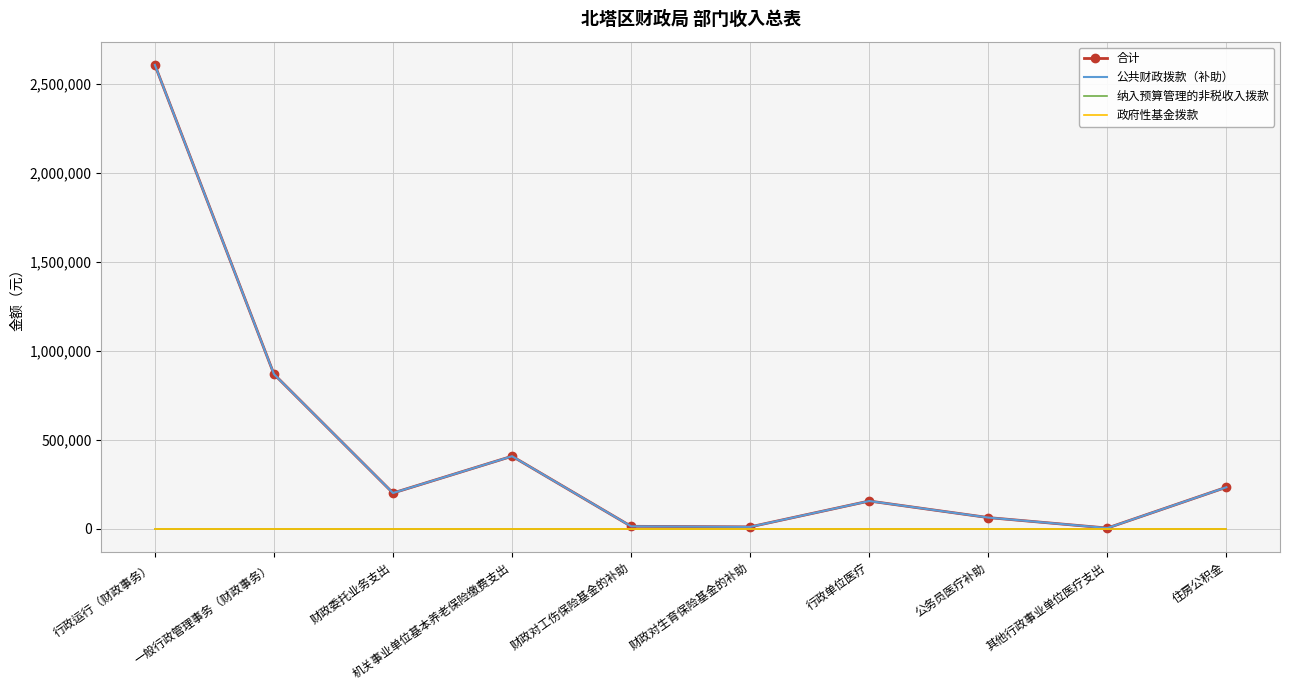

Rank the categories by 合计 value from highest to lowest.

行政运行（财政事务）, 一般行政管理事务（财政事务）, 机关事业单位基本养老保险缴费支出, 住房公积金, 财政委托业务支出, 行政单位医疗, 公务员医疗补助, 财政对工伤保险基金的补助, 财政对生育保险基金的补助, 其他行政事业单位医疗支出